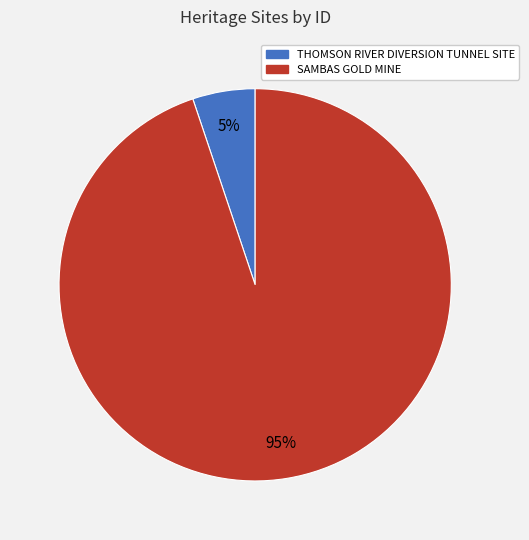

To the nearest percent, what percentage of the pie is SAMBAS GOLD MINE?

95%